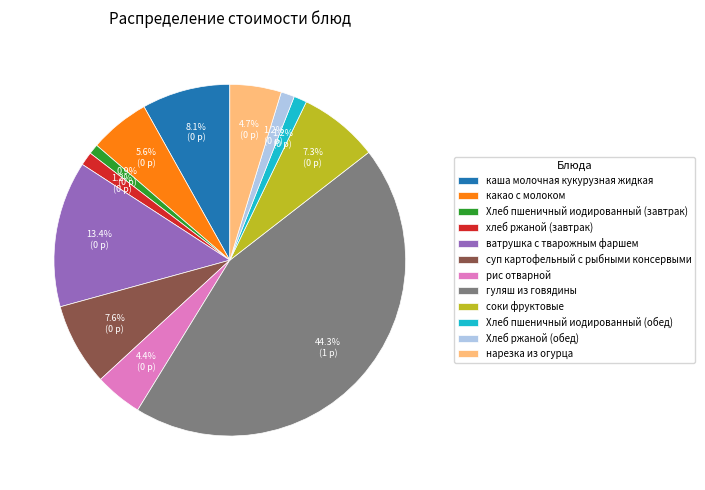

Does суп картофельный с рыбными консервыми represent more than half of the total?

No